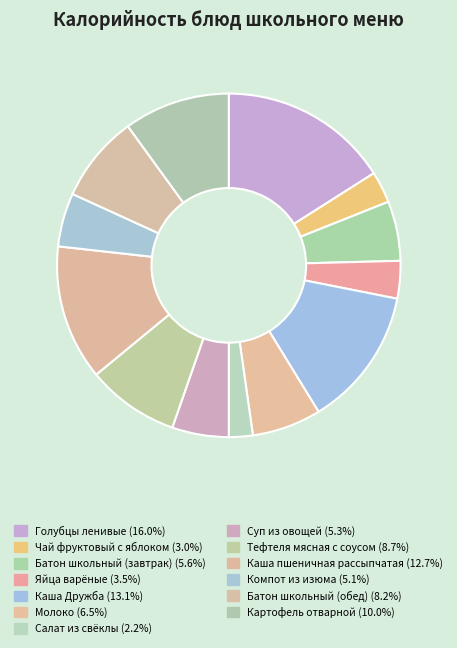

Is there a majority slice in this chart?

No